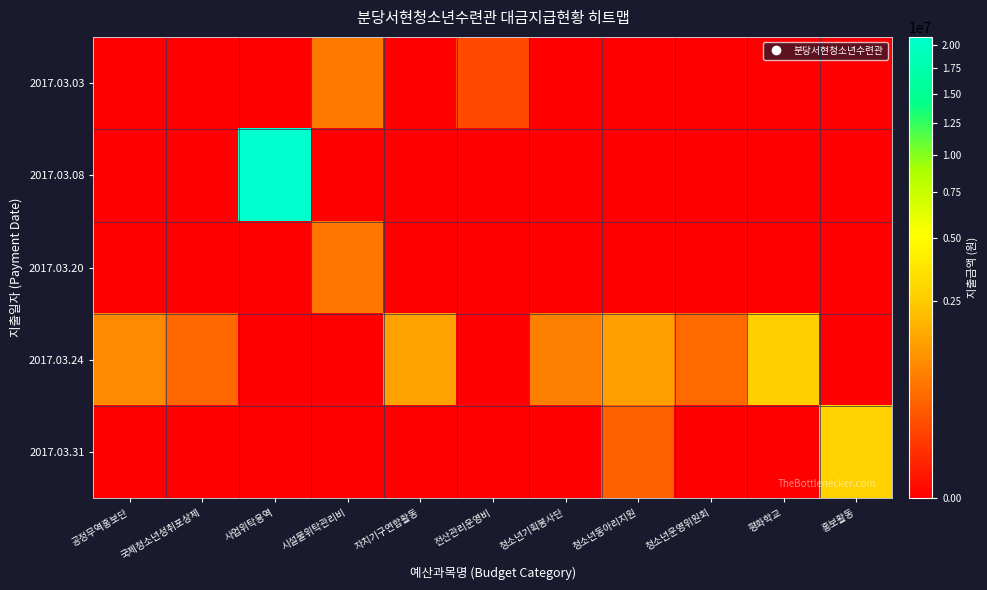

What is the spread (max minus min) of values at 홍보활동?

2790000